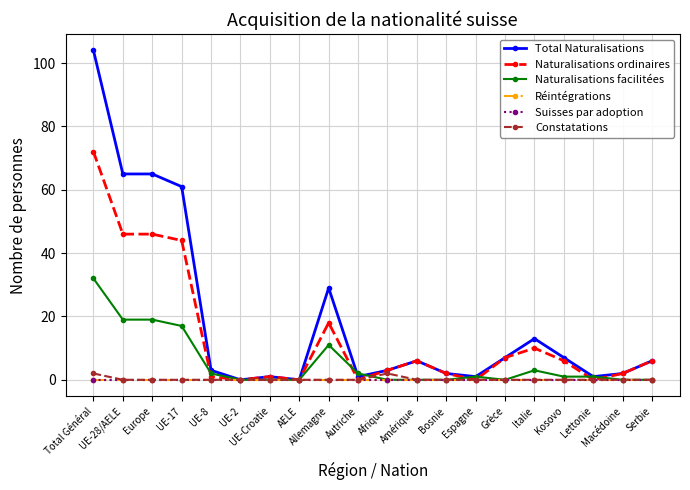

Does the chart have visible grid lines?

Yes